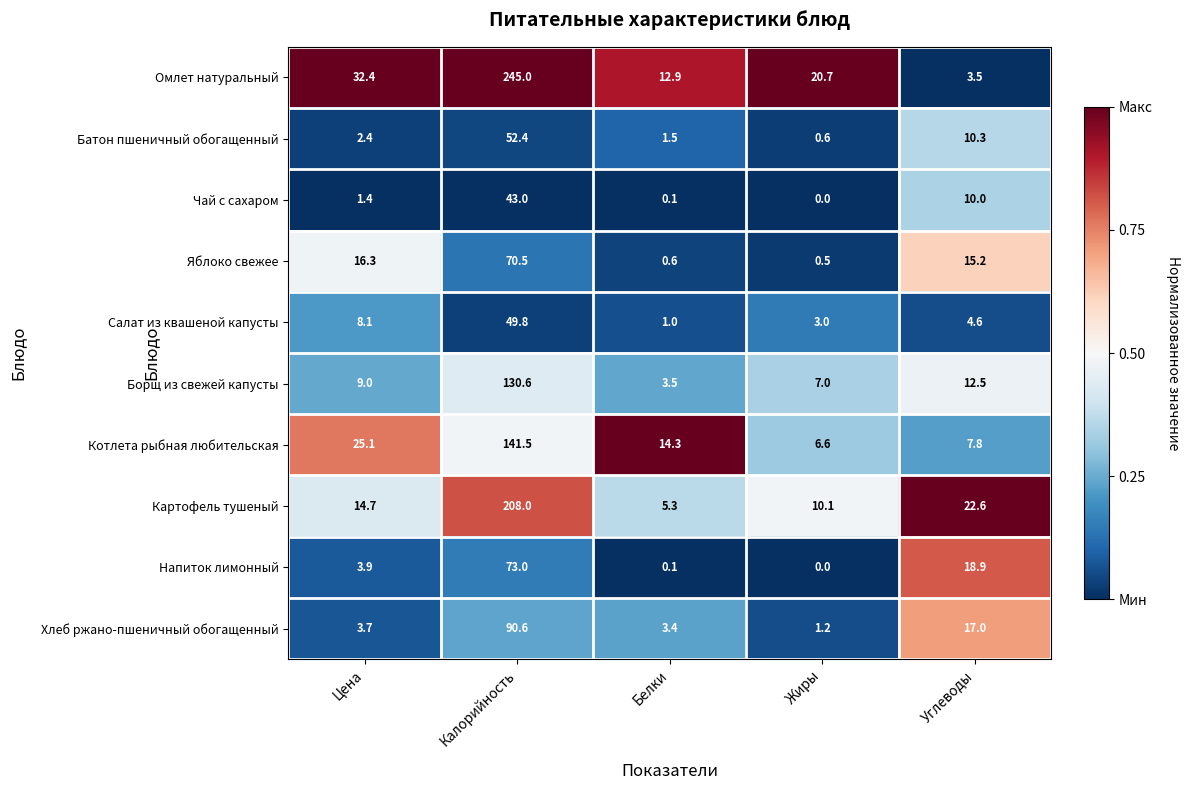

Which series has the widest spread of values?

Омлет натуральный